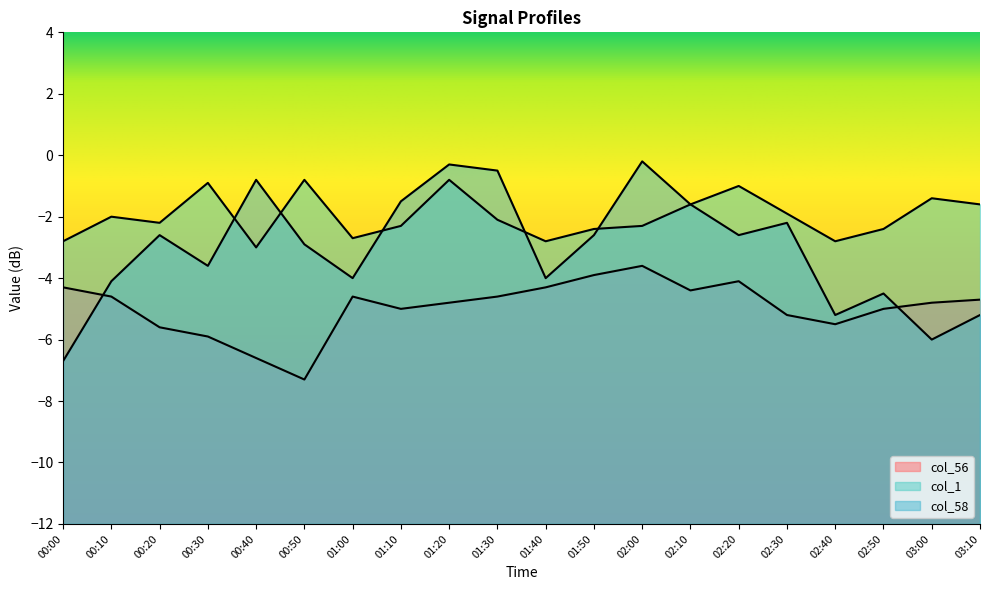

True or false: col_56 and col_1 cross at least once.

False